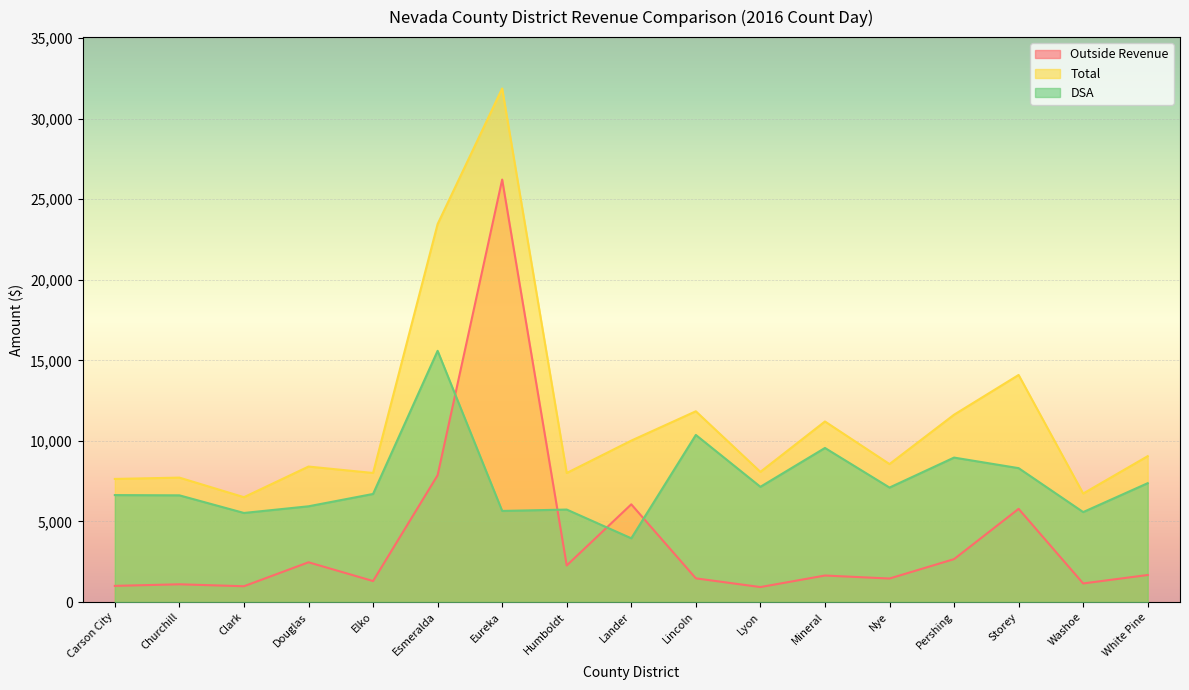

Is the value of Outside Revenue at Lincoln greater than the value of DSA at Storey?

No